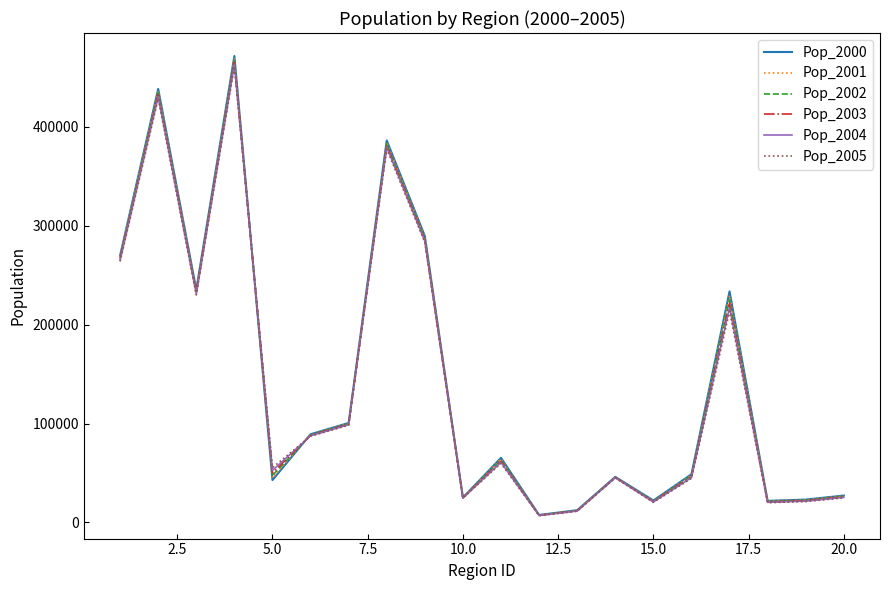

What is the maximum value for Pop_2003?

465449.9